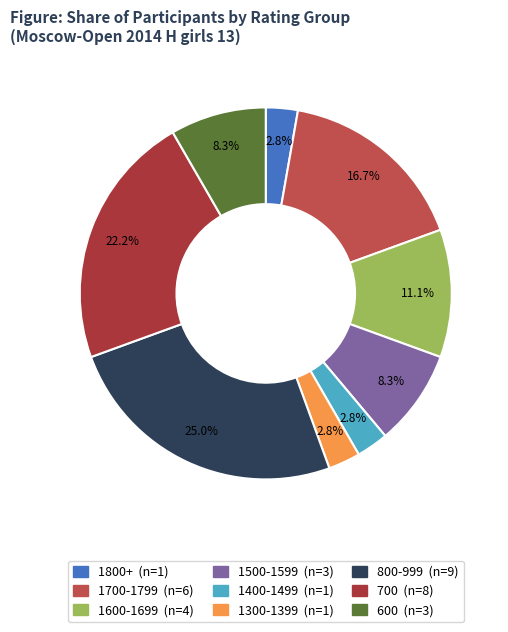

To the nearest percent, what is the average slice percentage?

11%